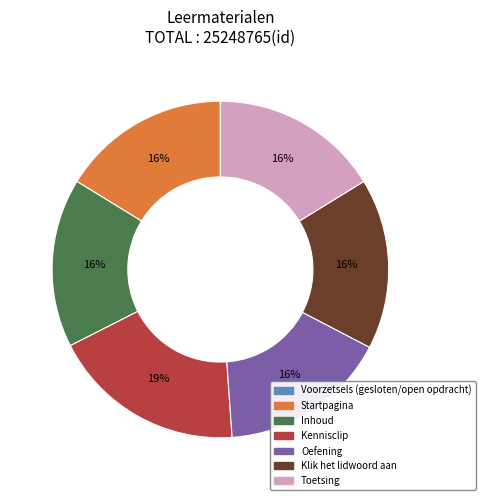

What percentage is the Kennisclip slice, to the nearest percent?

19%